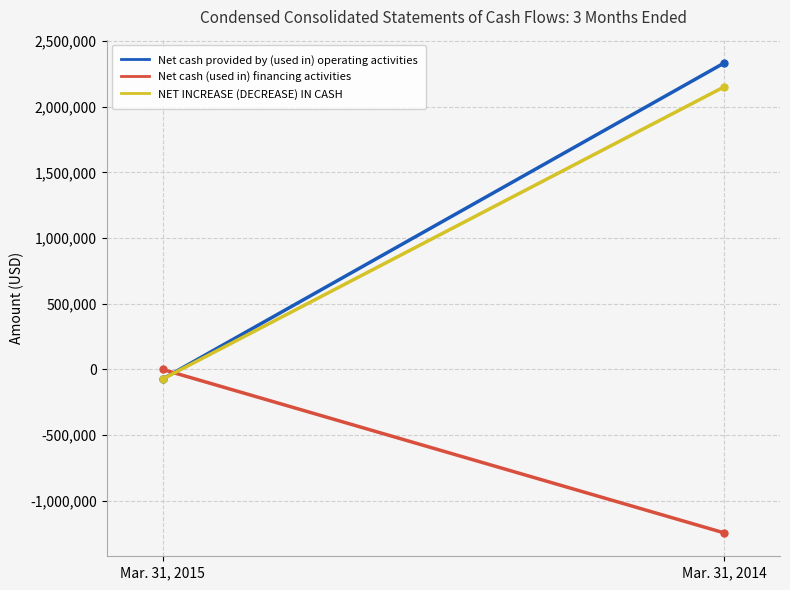

What is the maximum value for Net cash provided by (used in) operating activities?

2332585.0